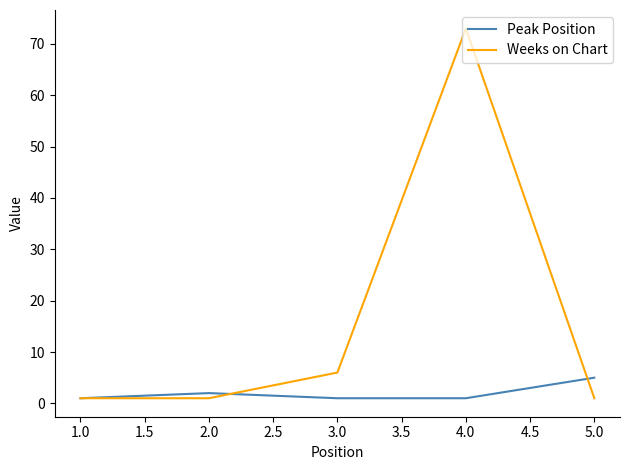

What is the maximum value shown in the chart?

73